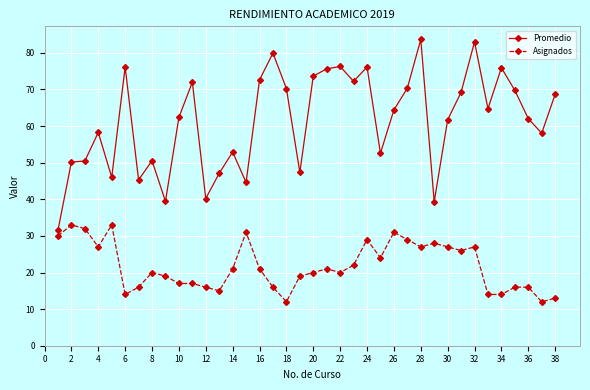

What are all the series names shown in the legend?

Promedio, Asignados